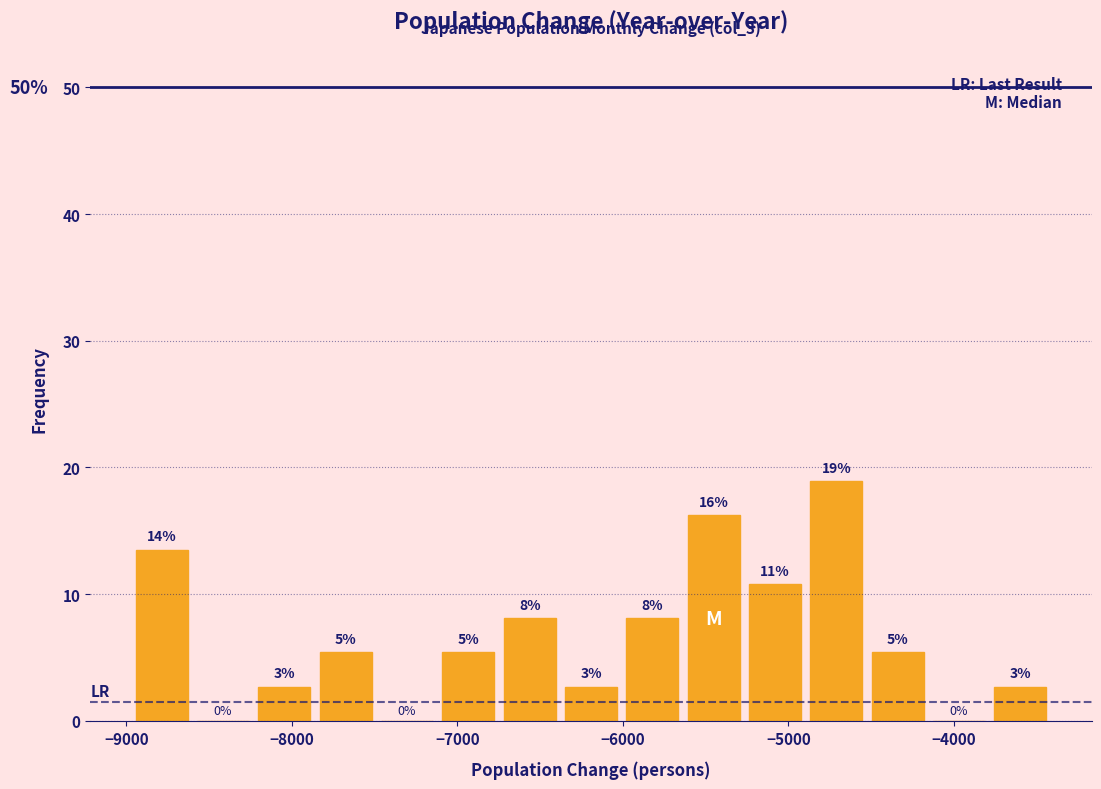

Read against the x-axis, roughly where is the centre of the tallest bar?

-4700